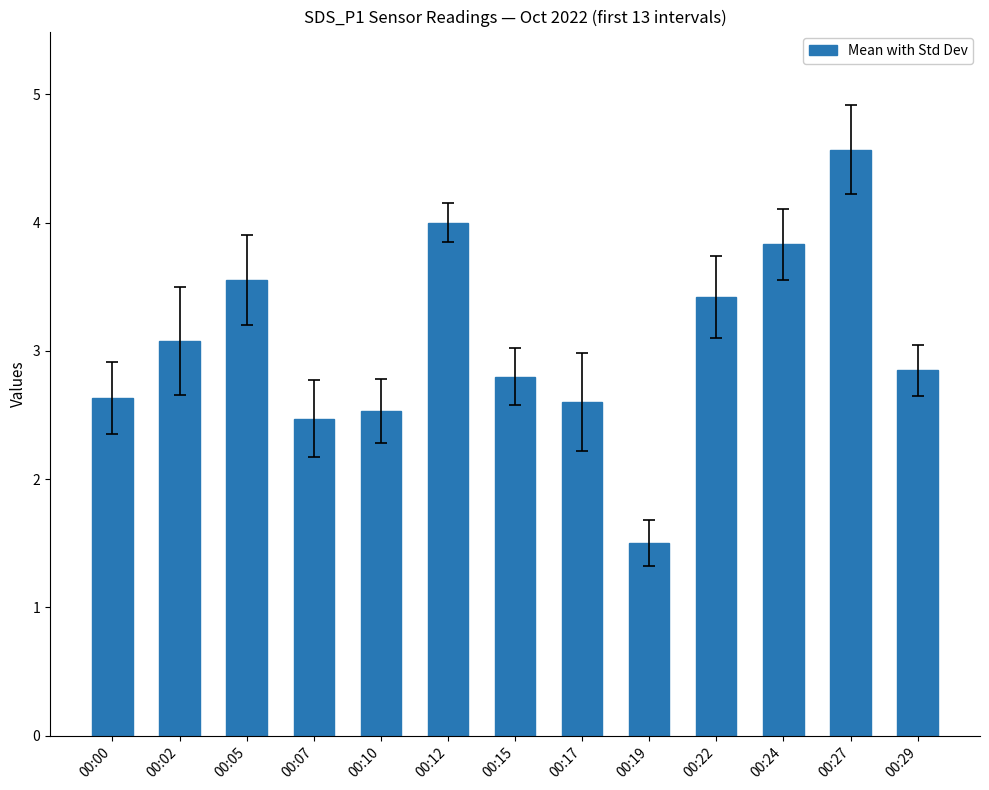

What is the change in value from 00:07 to 00:19?

-1.0